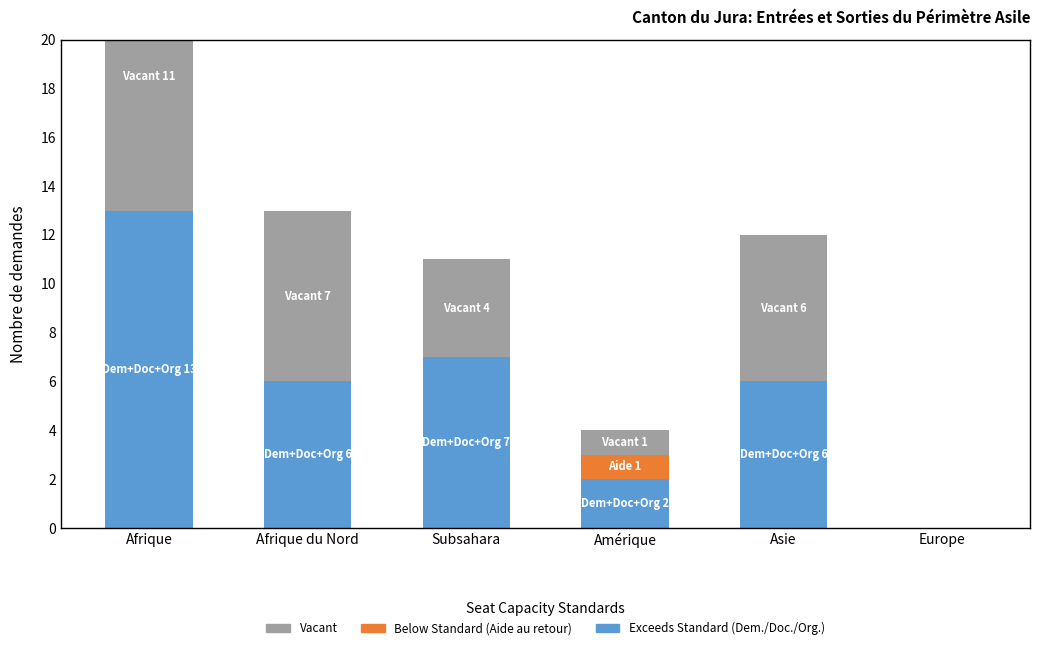

What is the difference between the maximum and second lowest values in the Below Standard (Less than 60%) series?

1